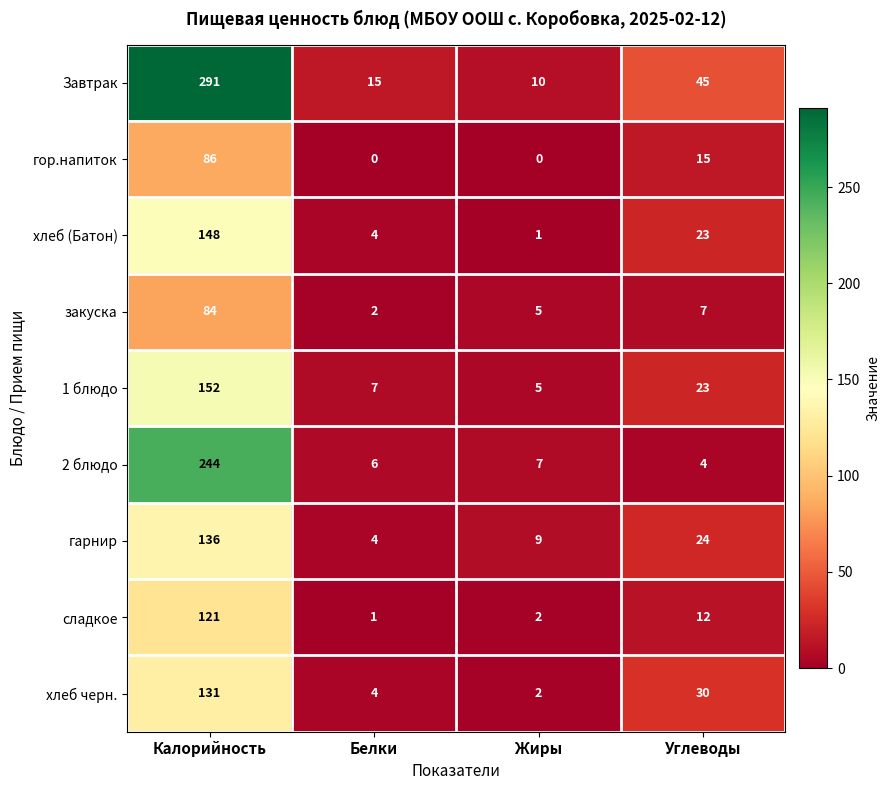

The хлеб (Батон) series shows 148 at Калорийность. True or false?

True